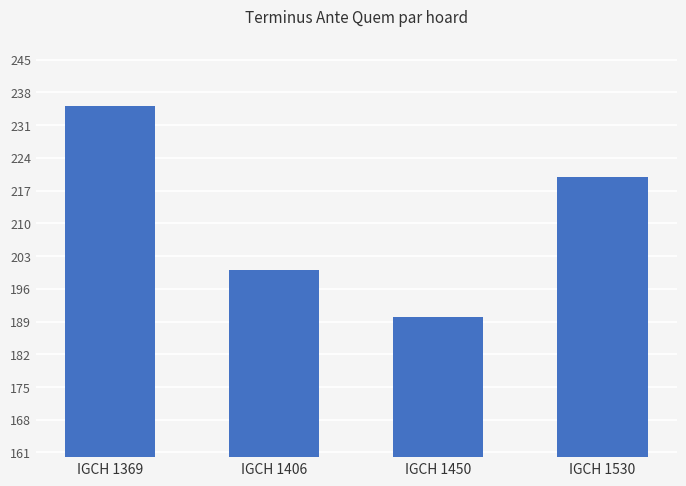

What is the ratio of the value at IGCH 1406 to the value at IGCH 1369?

0.9